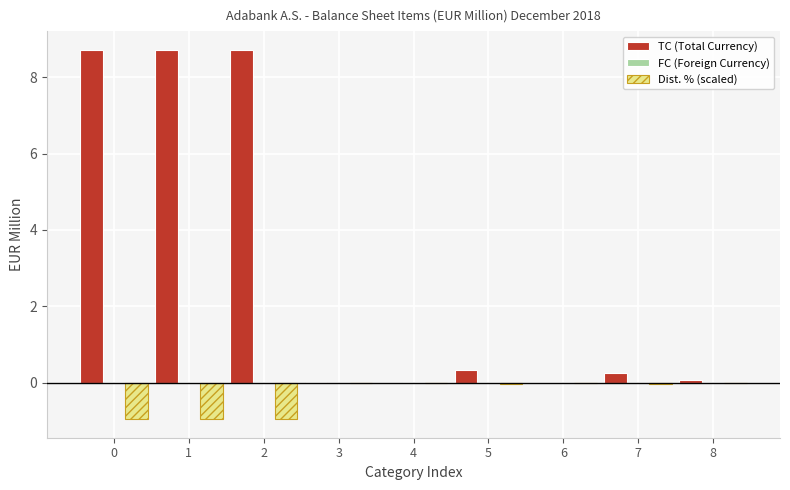

True or false: Dist. % (scaled) has a value of -0.0 at 4.

True